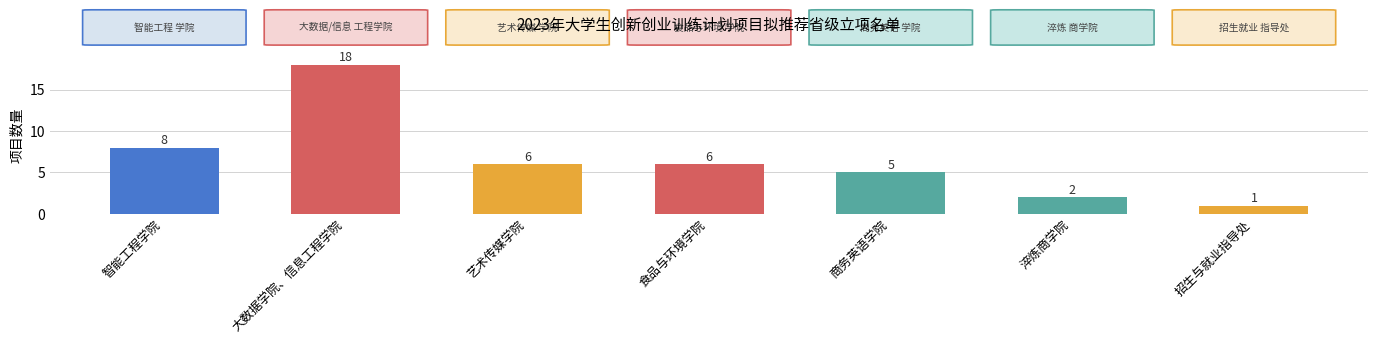

What is the label of the 5th bar from the left?

商务英语学院